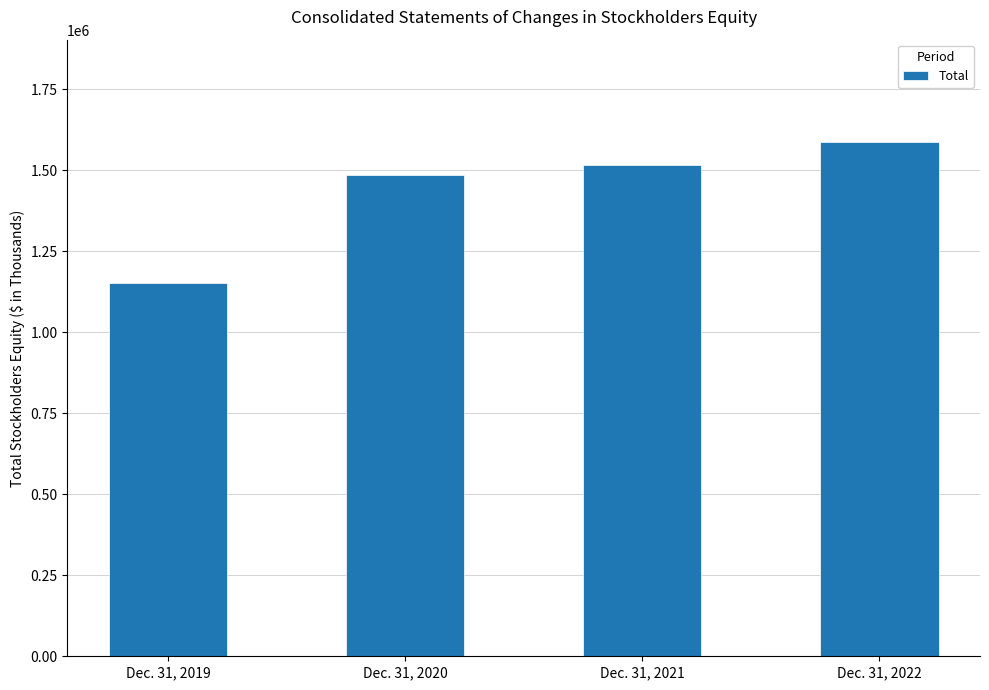

Reading left to right, extract all data points from this chart.

1153119	1484130	1516553	1585464